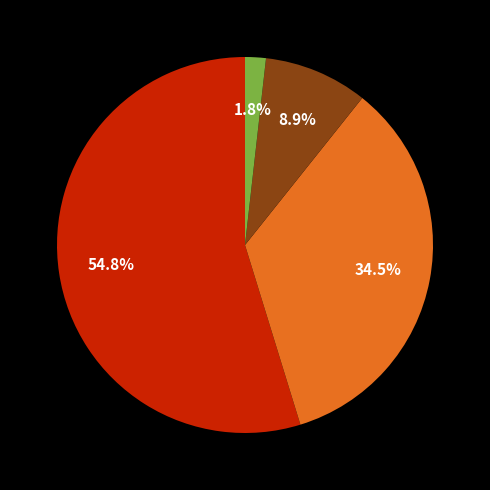

Does any single category account for the majority?

Yes